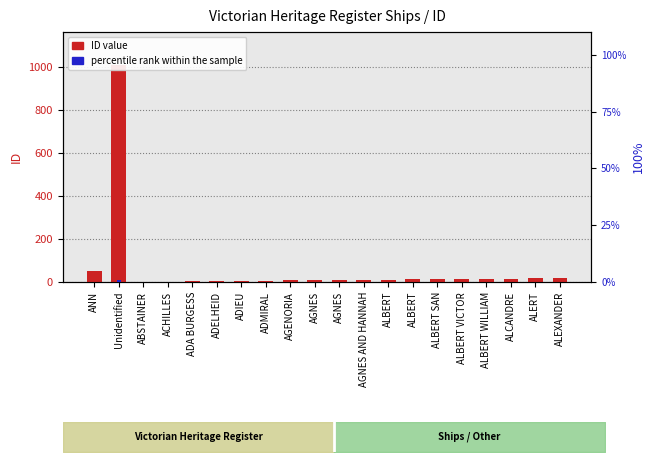

What is the sum of the percentile rank within the sample values at ALERT and ADA BURGESS?

0.2